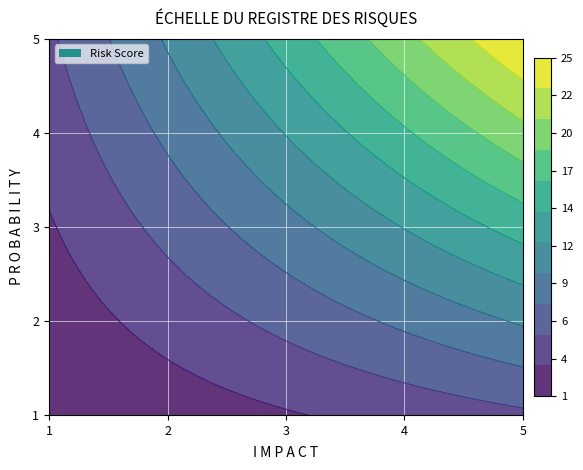

Read the 4 value at 3, to the nearest 5.

10